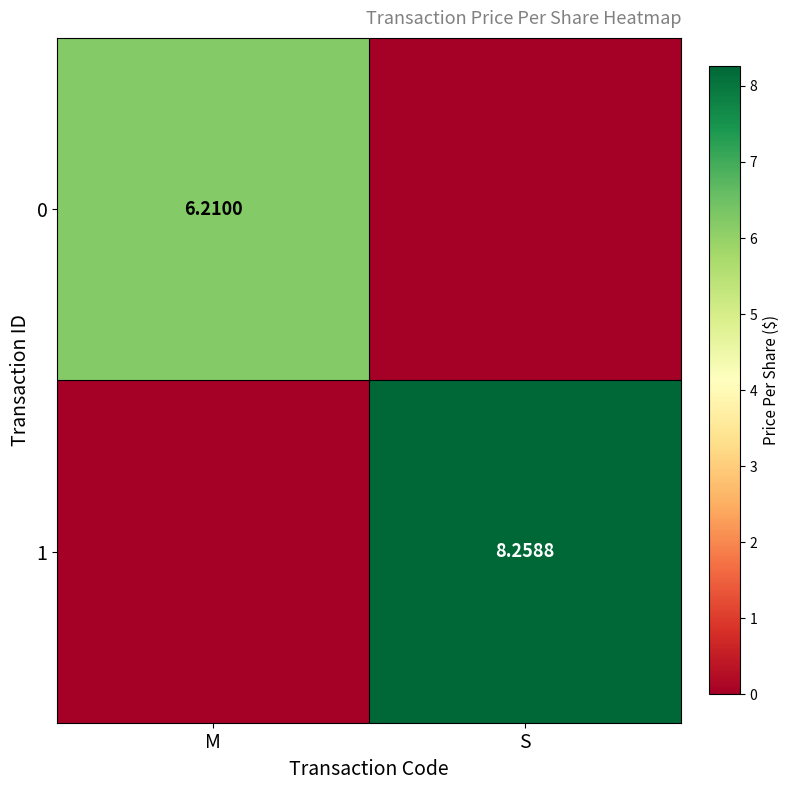

Is the value of 0 at M greater than the value of 1 at S?

No